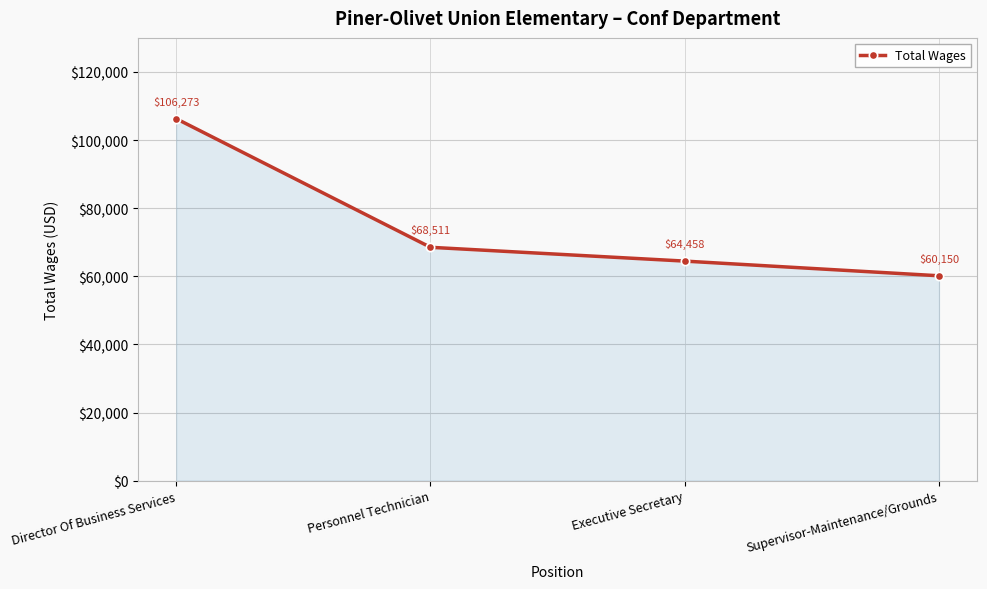

How many values are below 68511?

2